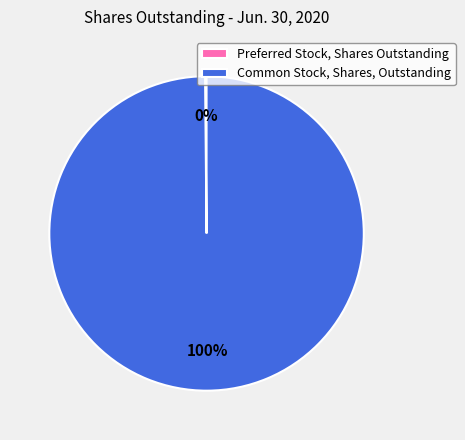

Which slice represents more than half of the pie?

Common Stock, Shares, Outstanding